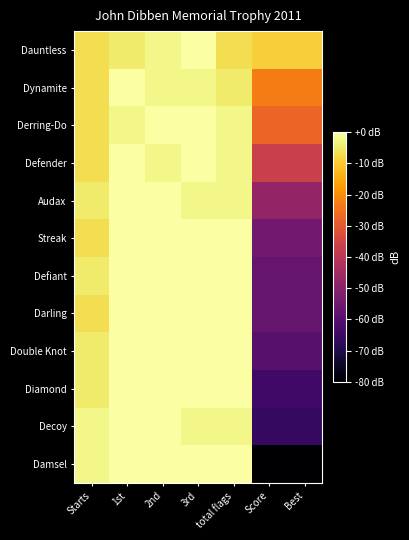

How many series are shown in this chart?

12